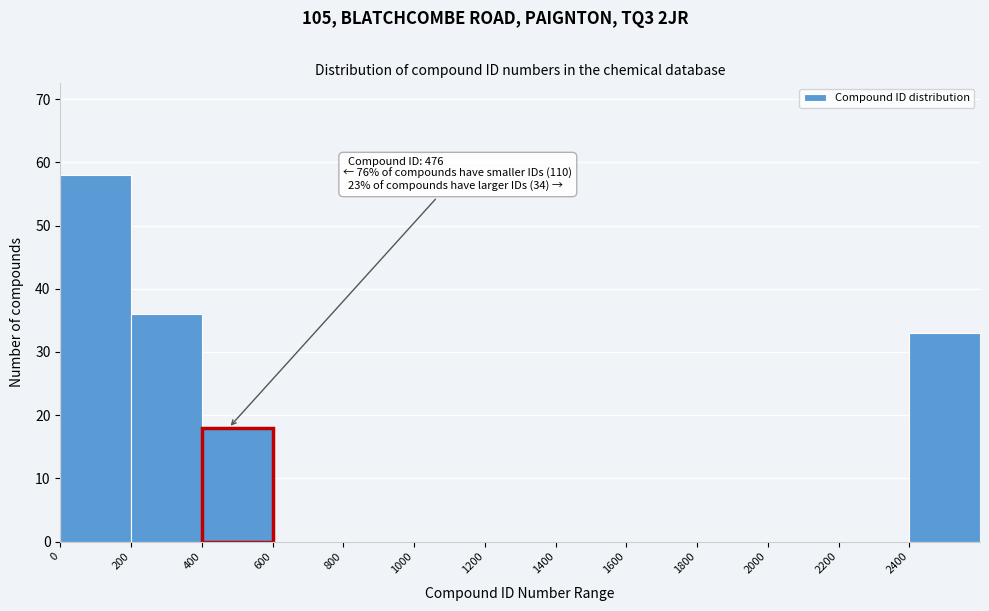

Over which range of the x-axis is the bar tallest?

0 to 200